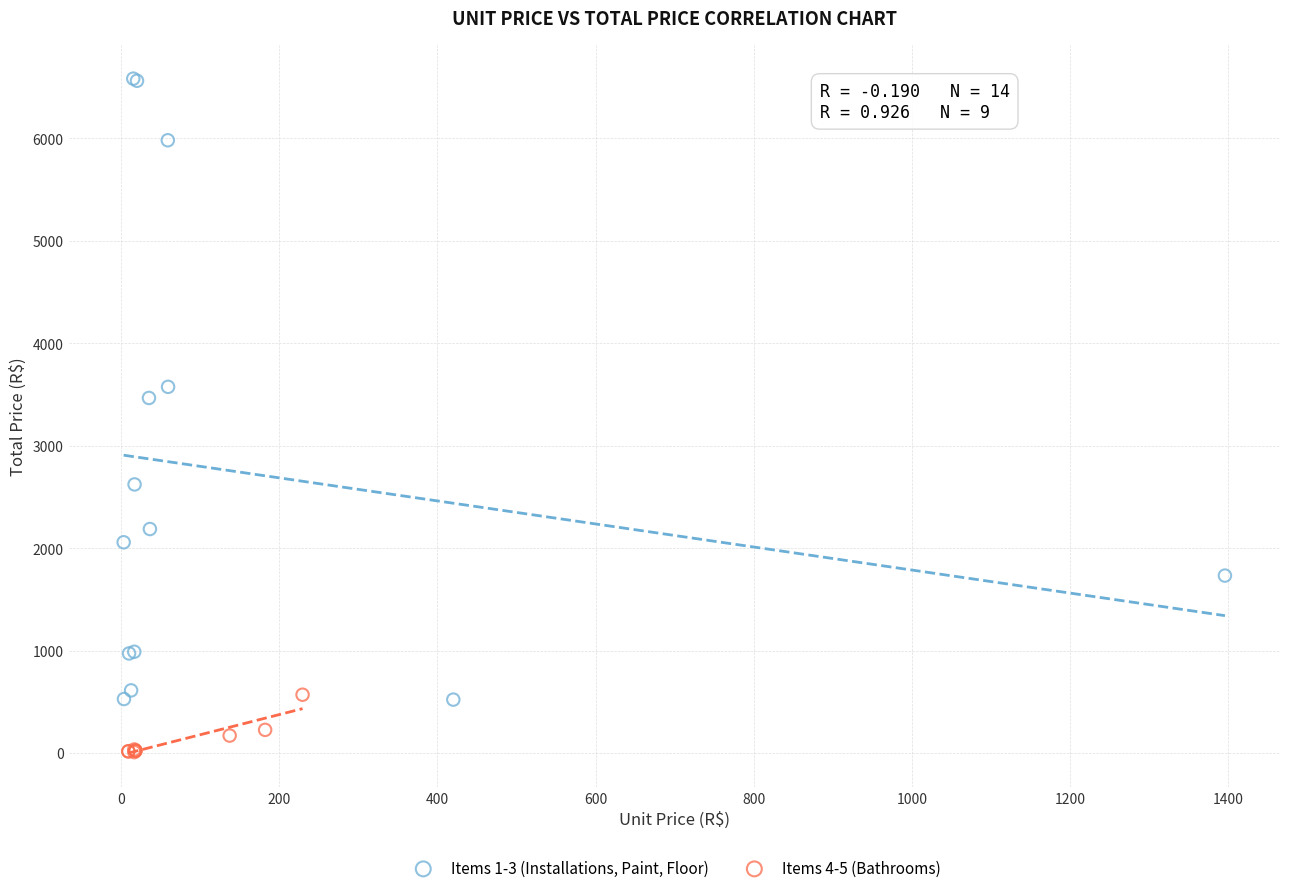

Which series reaches the maximum Y coordinate?

Items 1-3 (Installations, Paint, Floor)